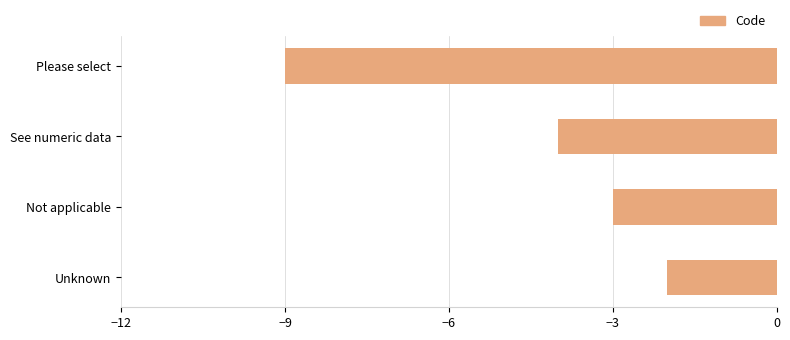

At which category does the chart reach its peak across all series?

Unknown